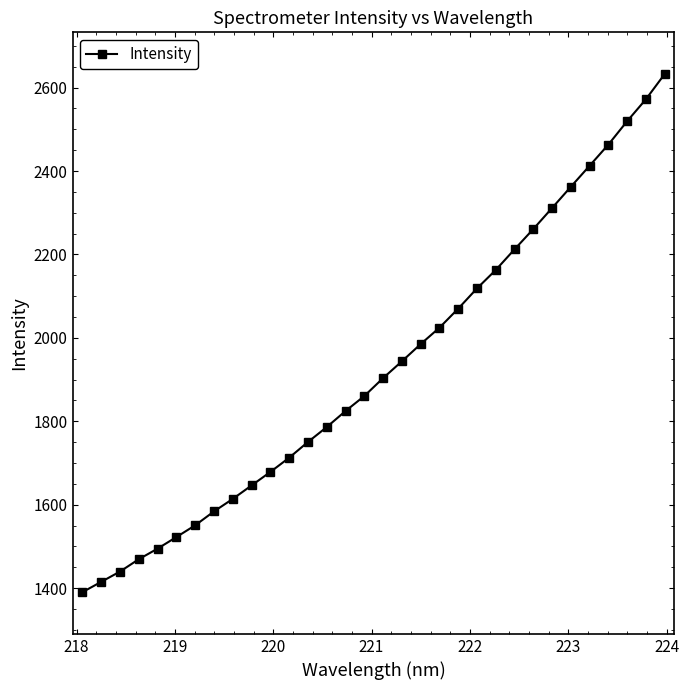

True or false: there are more than 2 points higher than both neighbors.

False